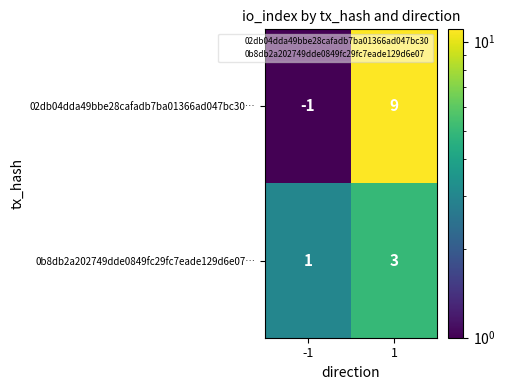

How many categories are shown in the chart?

2